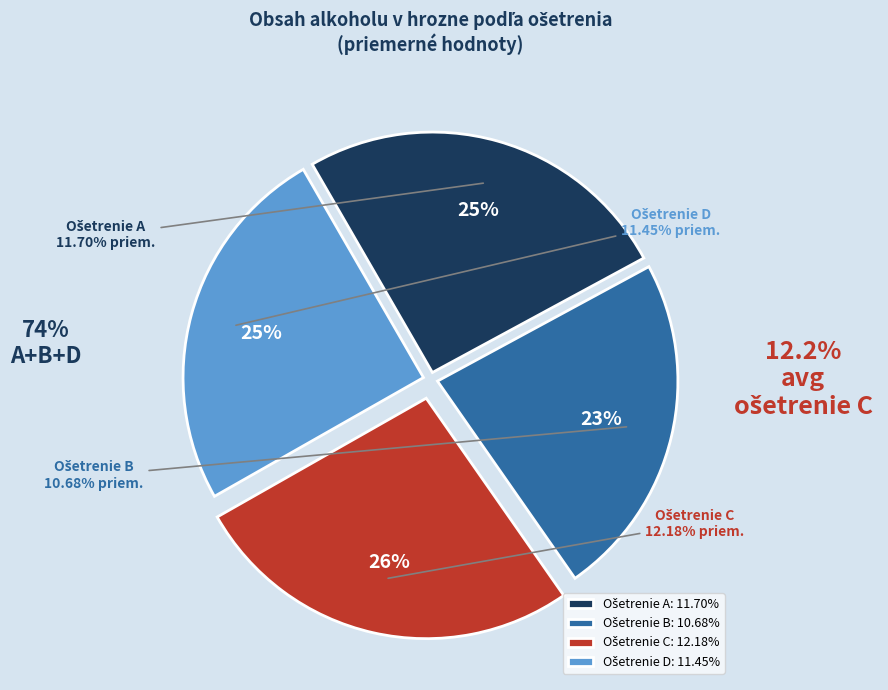

Rank the categories by value from lowest to highest.

B, D, A, C